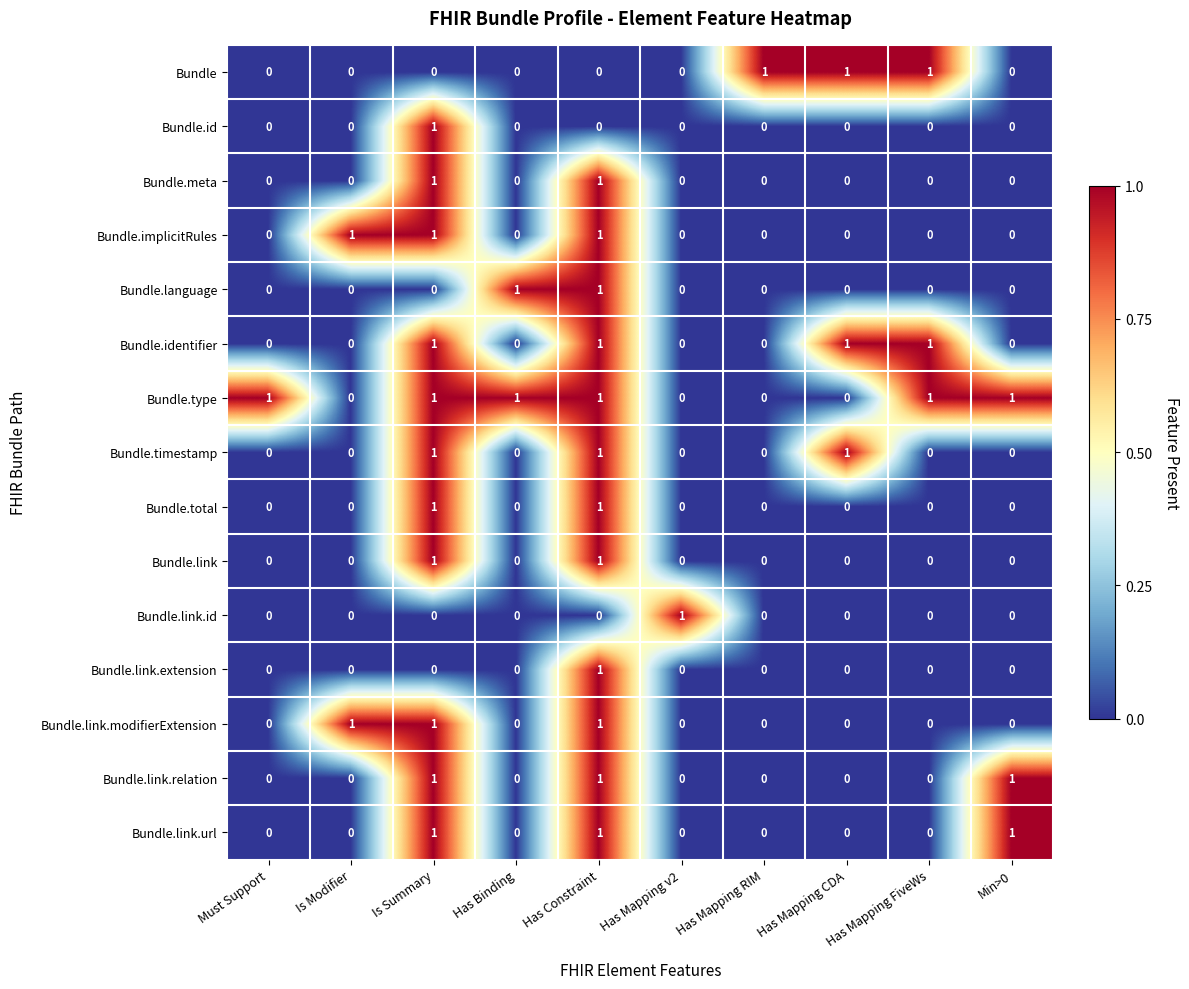

At which category is the sum across all series the highest?

Has Constraint